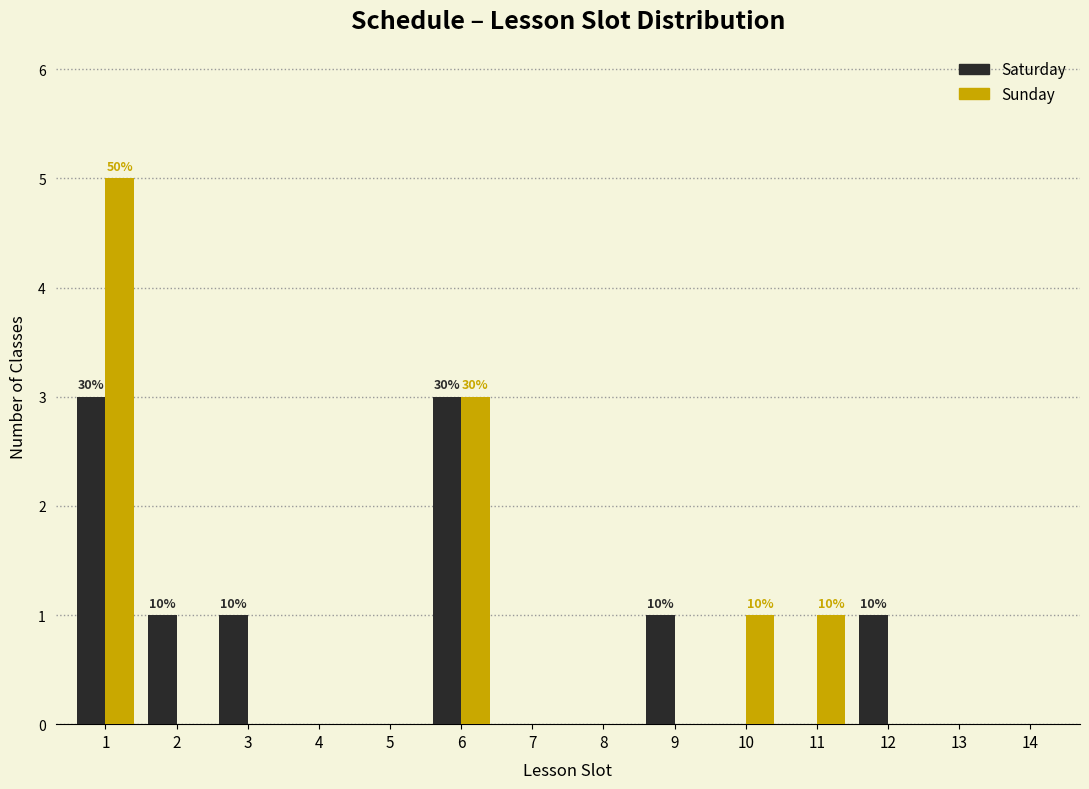

Reading right to left, transcribe all the data shown in this chart.

Saturday: 14=0	13=0	12=1	11=0	10=0	9=1	8=0	7=0	6=3	5=0	4=0	3=1	2=1	1=3
Sunday: 14=0	13=0	12=0	11=1	10=1	9=0	8=0	7=0	6=3	5=0	4=0	3=0	2=0	1=5